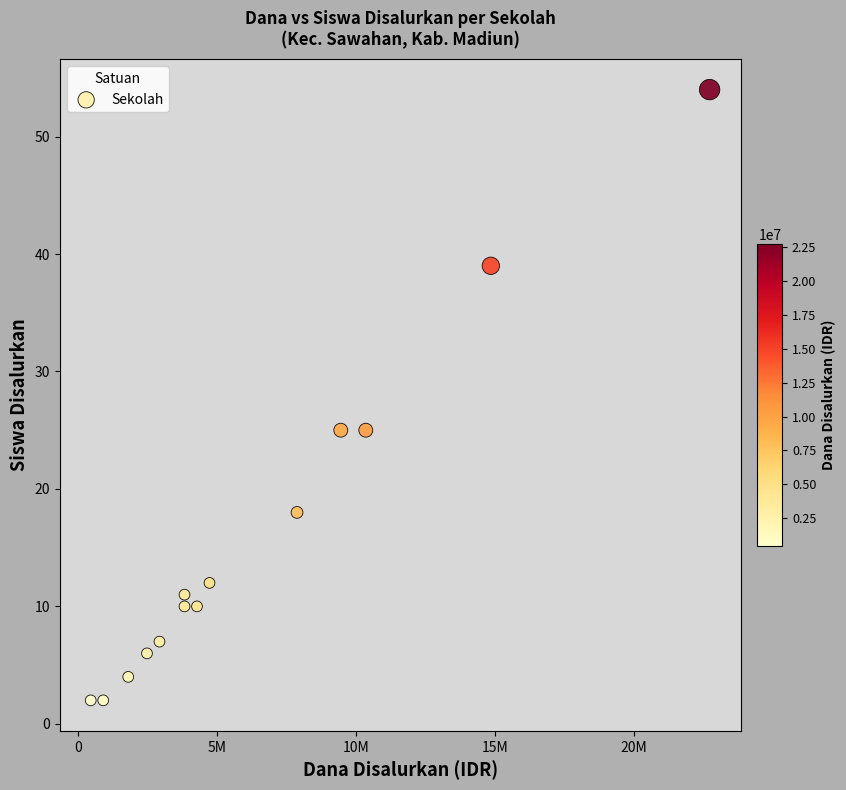

What is the range of X values (max minus min)?

22275000